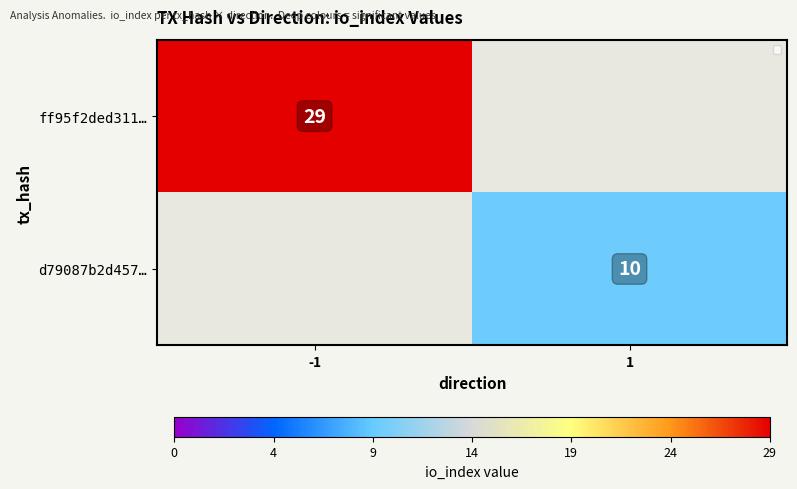

Is it true that ff95f2ded311… equals 19 at -1?

False